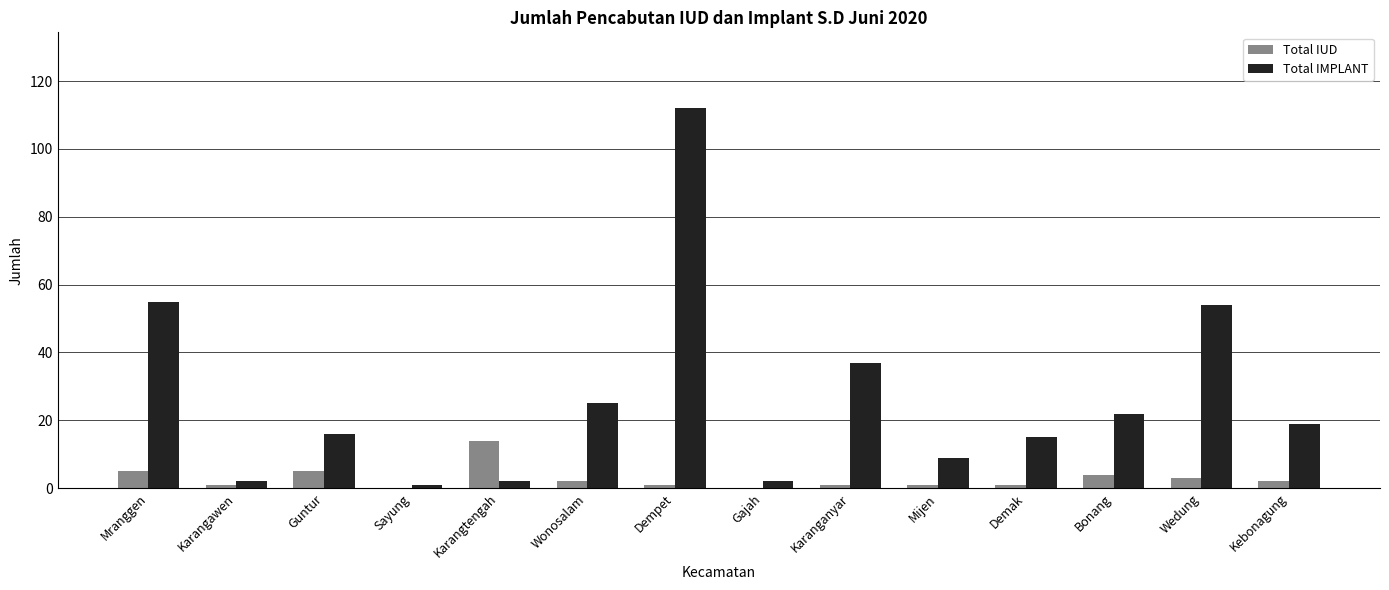

Which series has the widest spread of values?

Total IMPLANT